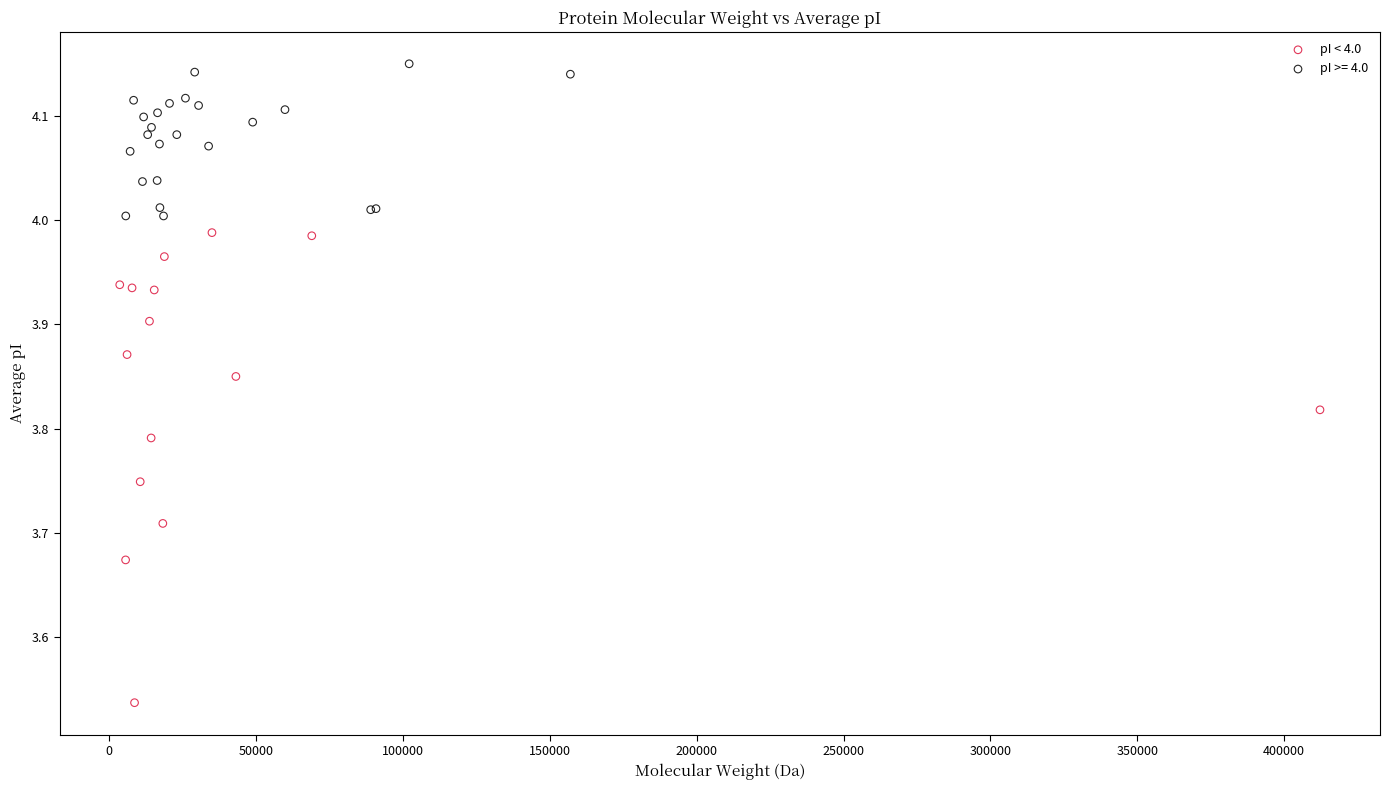

Which series contains the highest Y value?

pI >= 4.0